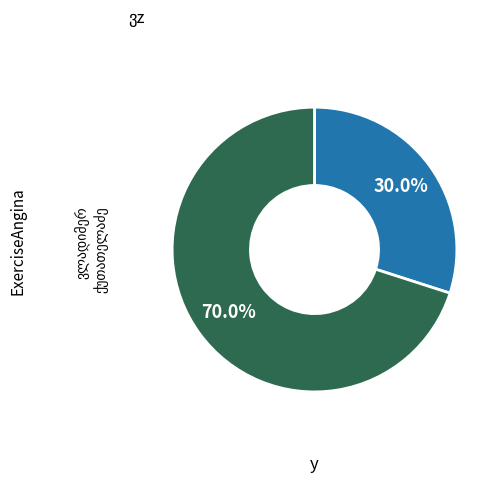

Does any single category account for the majority?

Yes